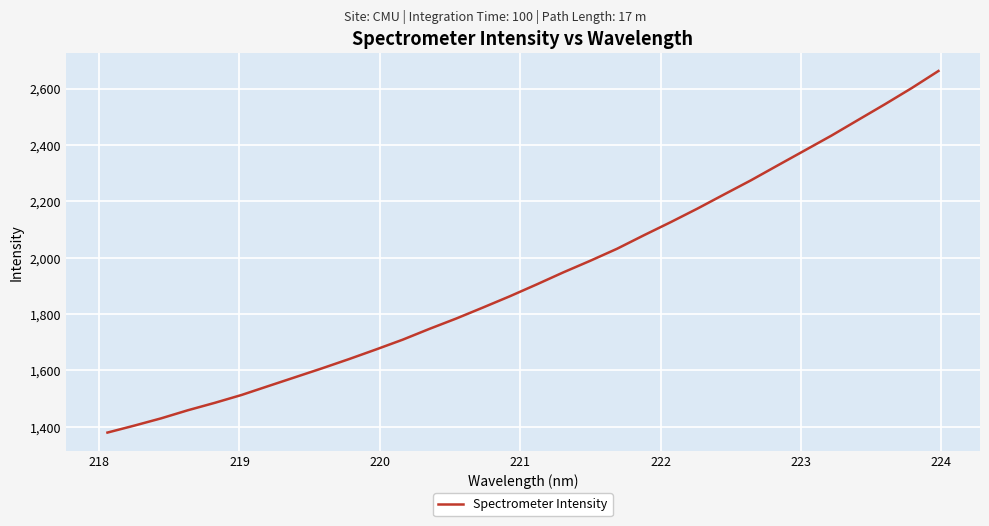

What is the difference between the maximum and minimum values?

1283.1